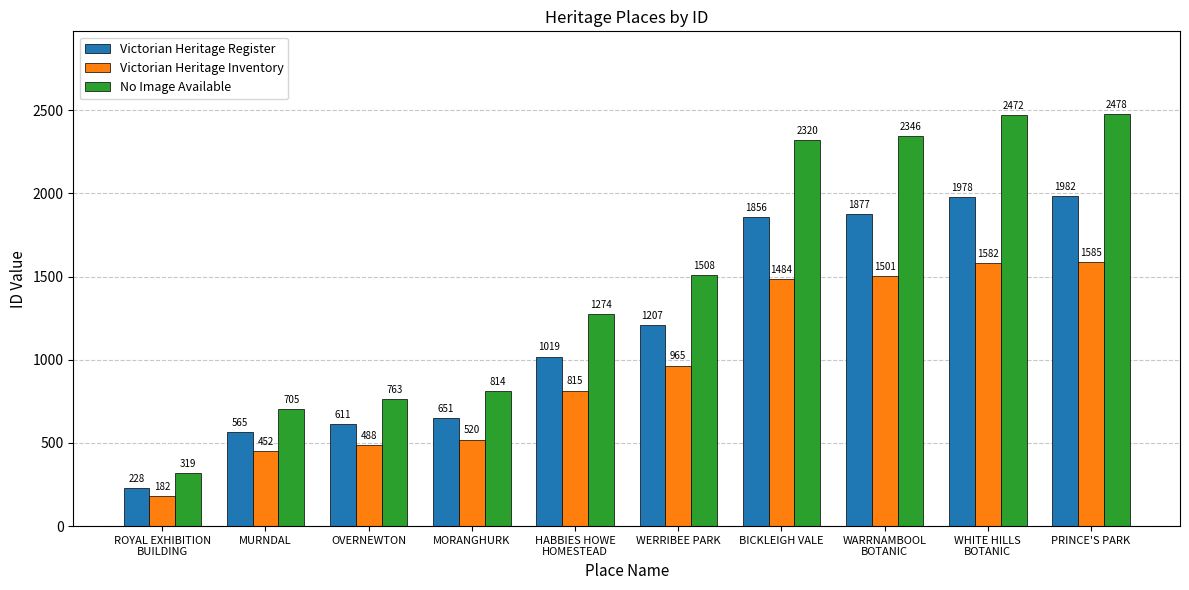

Where is No Image Available nearest to the value 1398?

WERRIBEE PARK